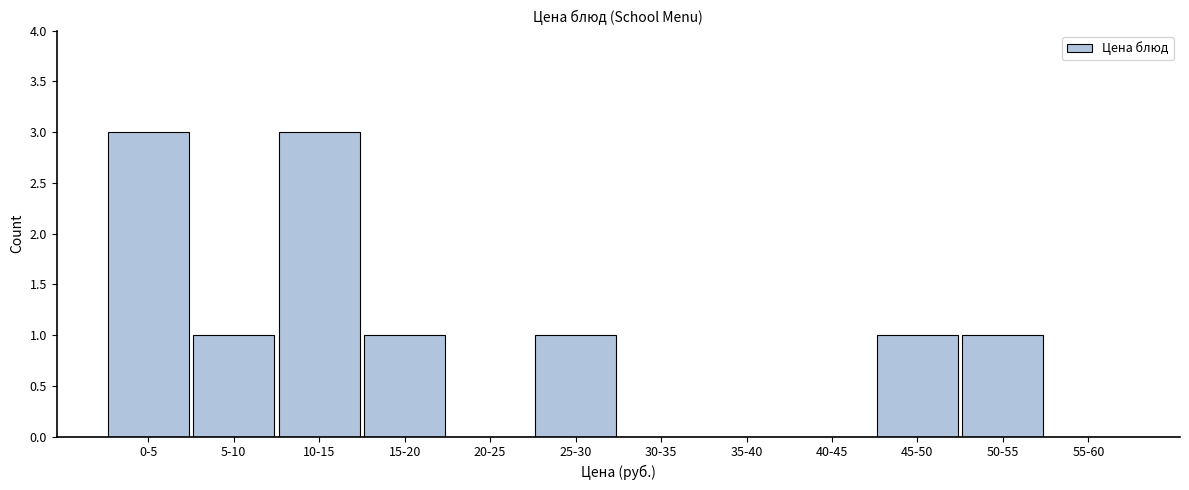

Reading left to right, what are all the values shown in this chart?

0-5=3	5-10=1	10-15=3	15-20=1	20-25=0	25-30=1	30-35=0	35-40=0	40-45=0	45-50=1	50-55=1	55-60=0